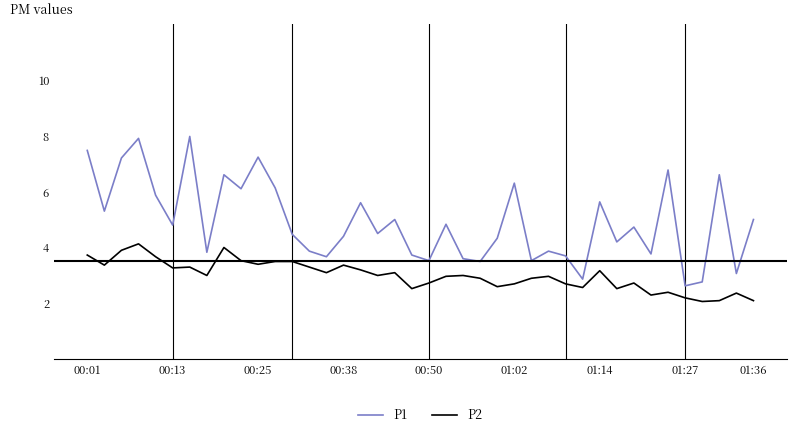

List the series in order of their overall mean, lowest first.

P2, P1